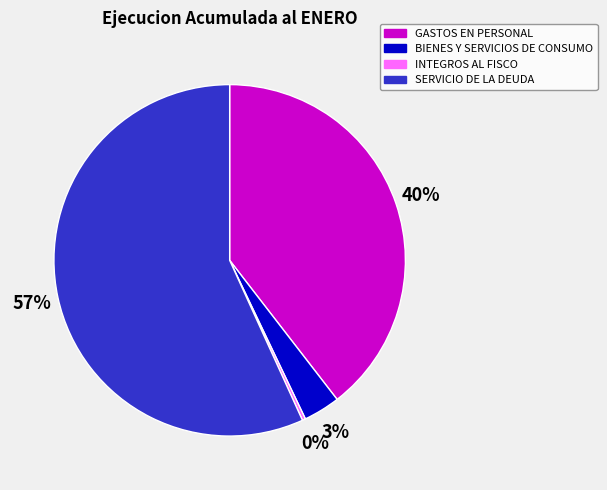

How many segments does this pie chart have?

4